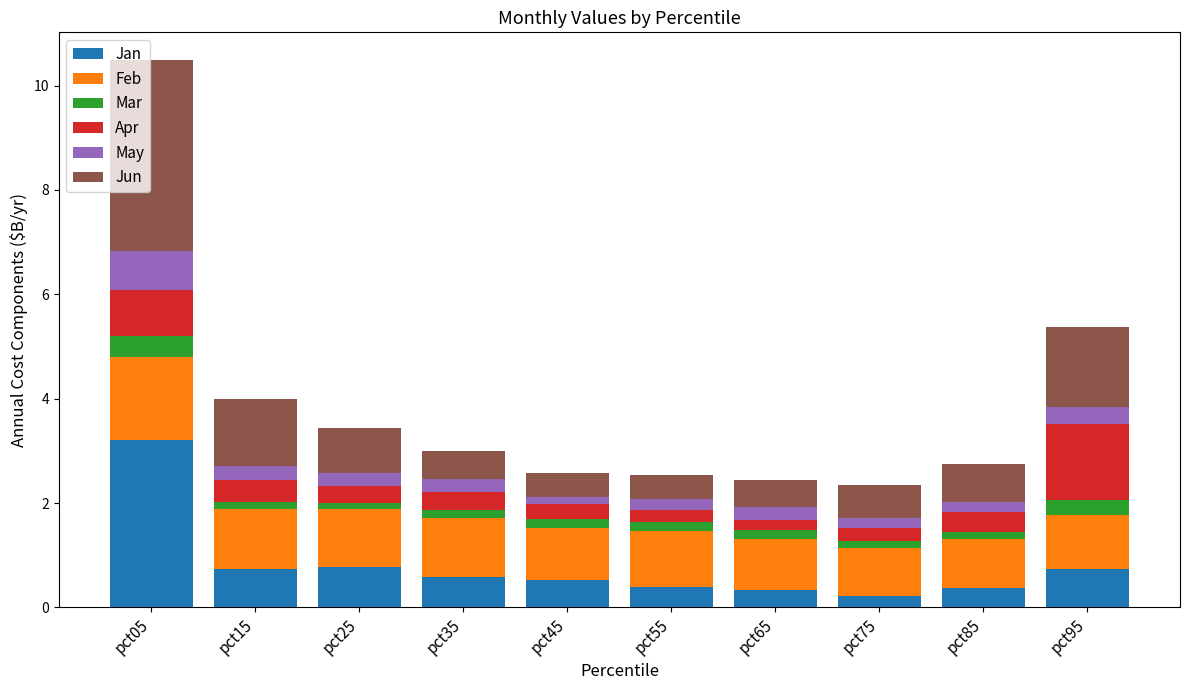

What are all the series names shown in the legend?

Jan, Feb, Mar, Apr, May, Jun